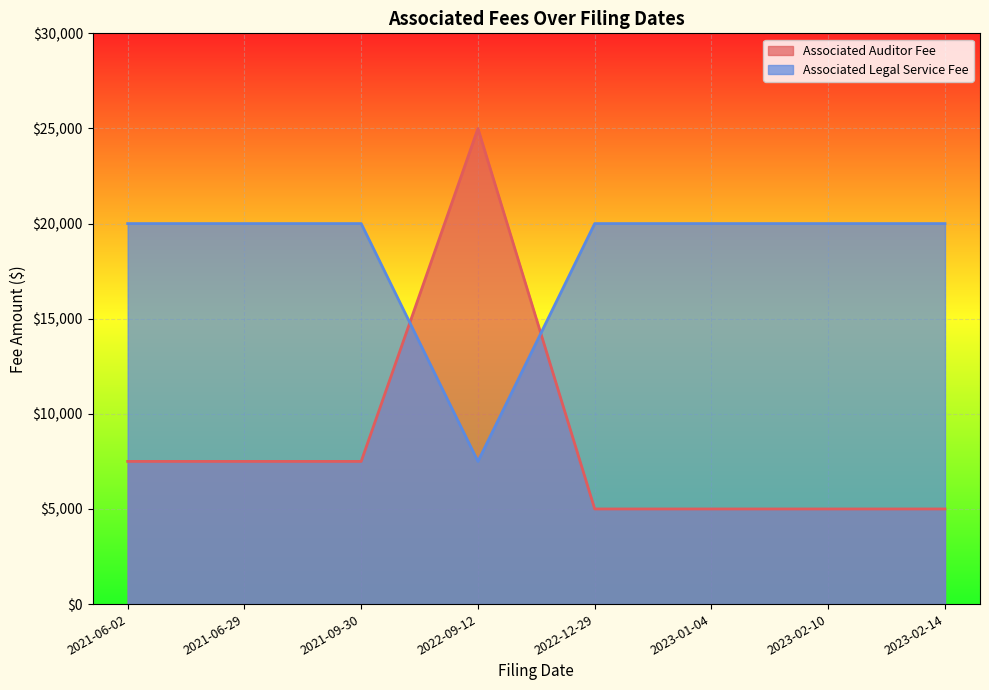

True or false: Associated Auditor Fee has more than 0 points higher than both neighbors.

True